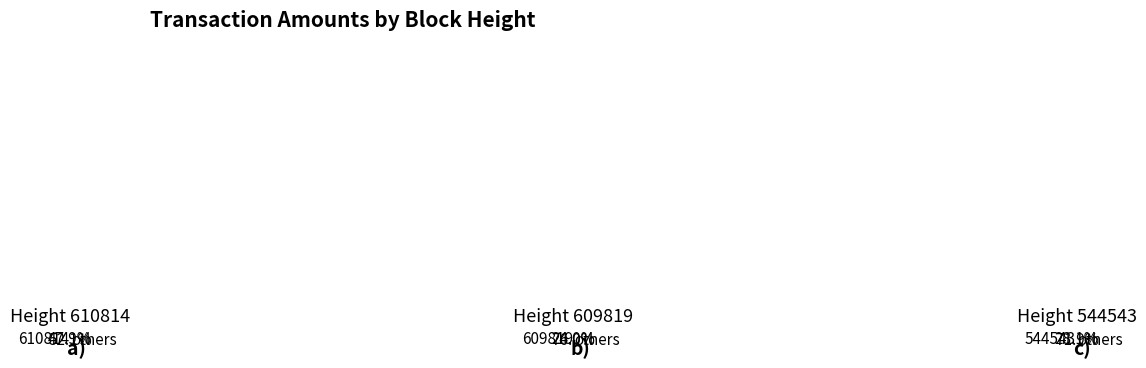

The 610814 slice represents 55% of the pie. True or false?

False